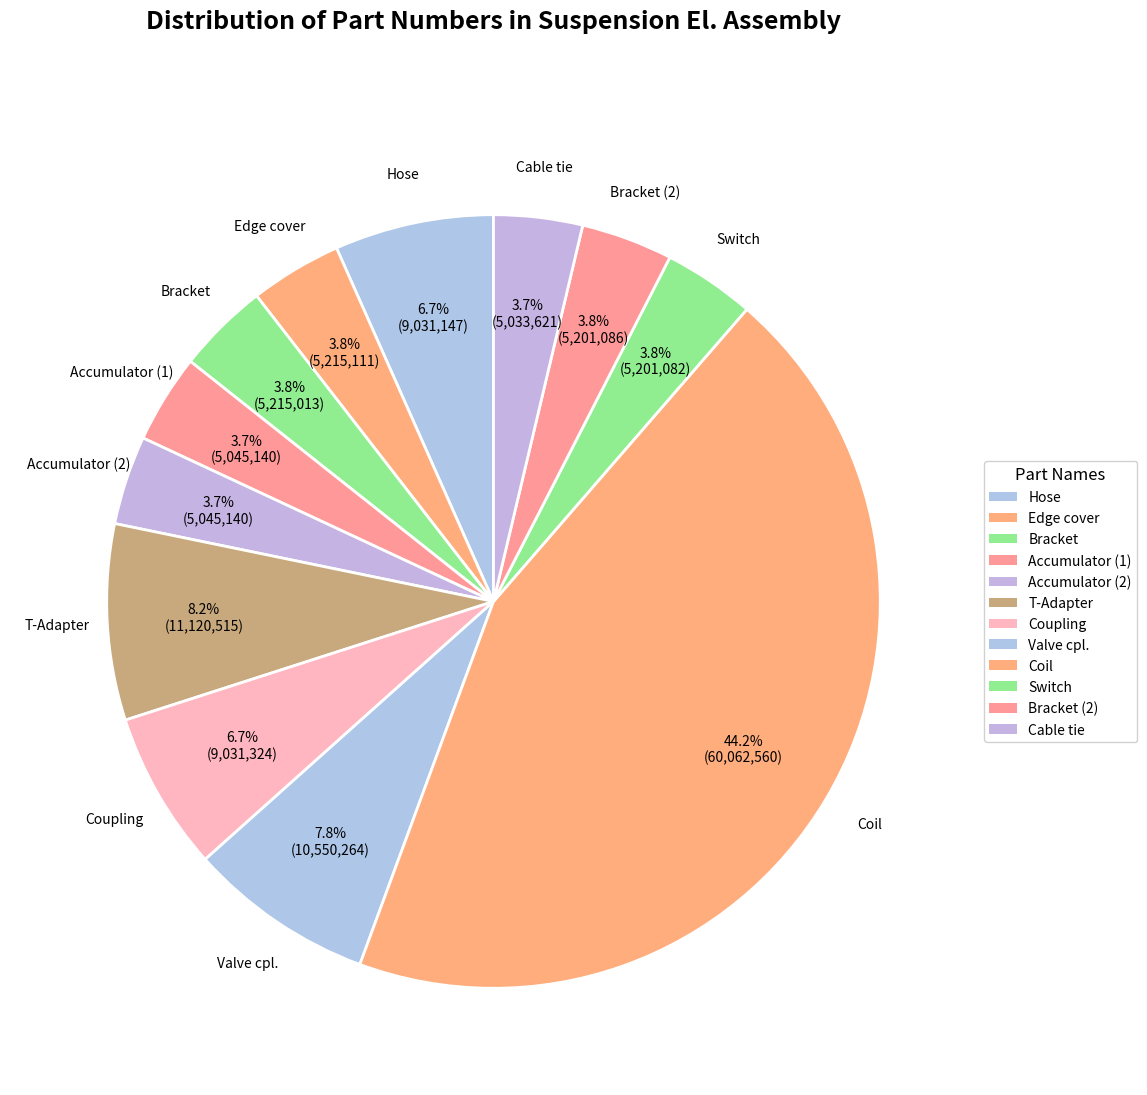

Is there any slice that represents more than half of the pie?

No